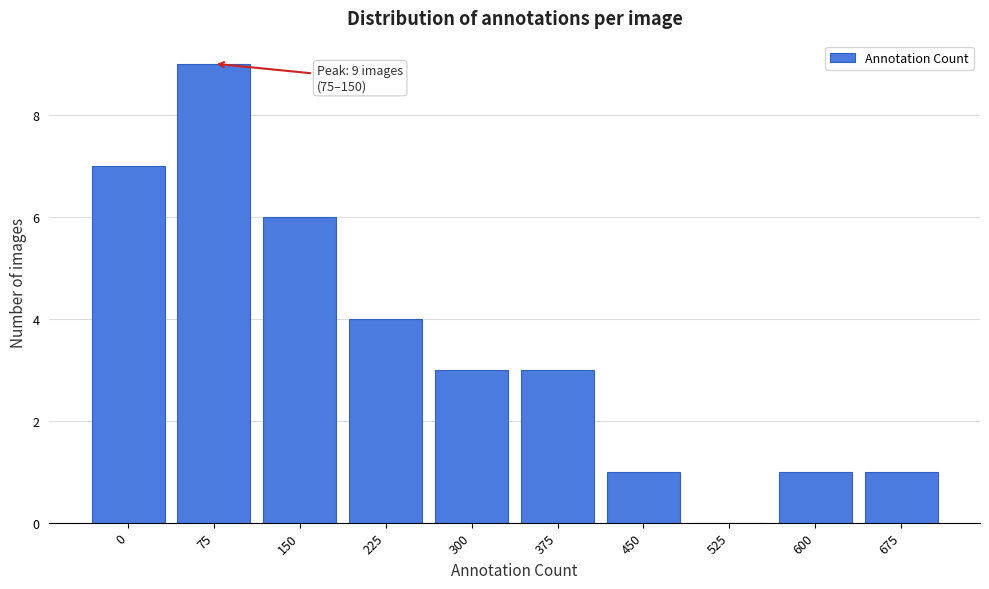

Reading left to right, transcribe all the data shown in this chart.

0=7	75=9	150=6	225=4	300=3	375=3	450=1	525=0	600=1	675=1